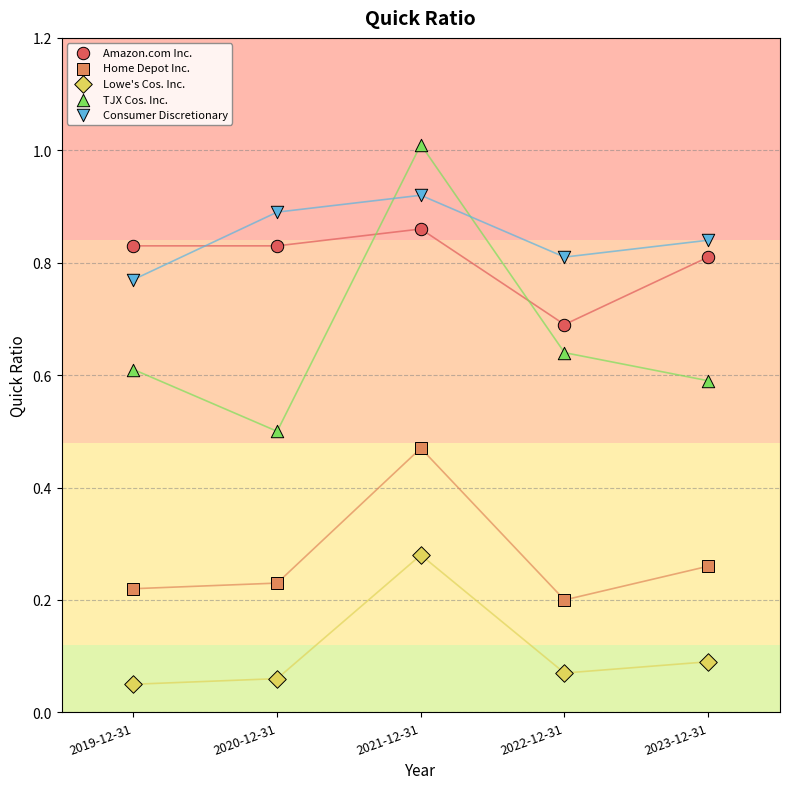

Across all data points, what is the range of X values (max minus min)?

4.0